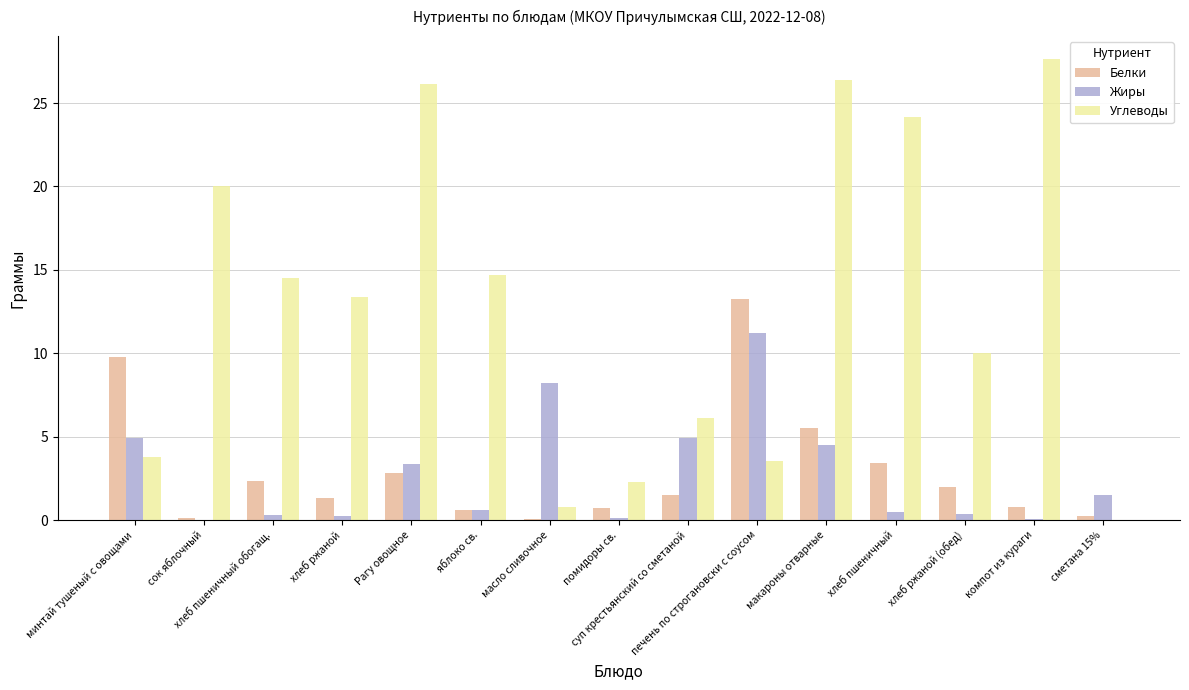

What is the spread (max minus min) of values at макароны отварные?

21.9